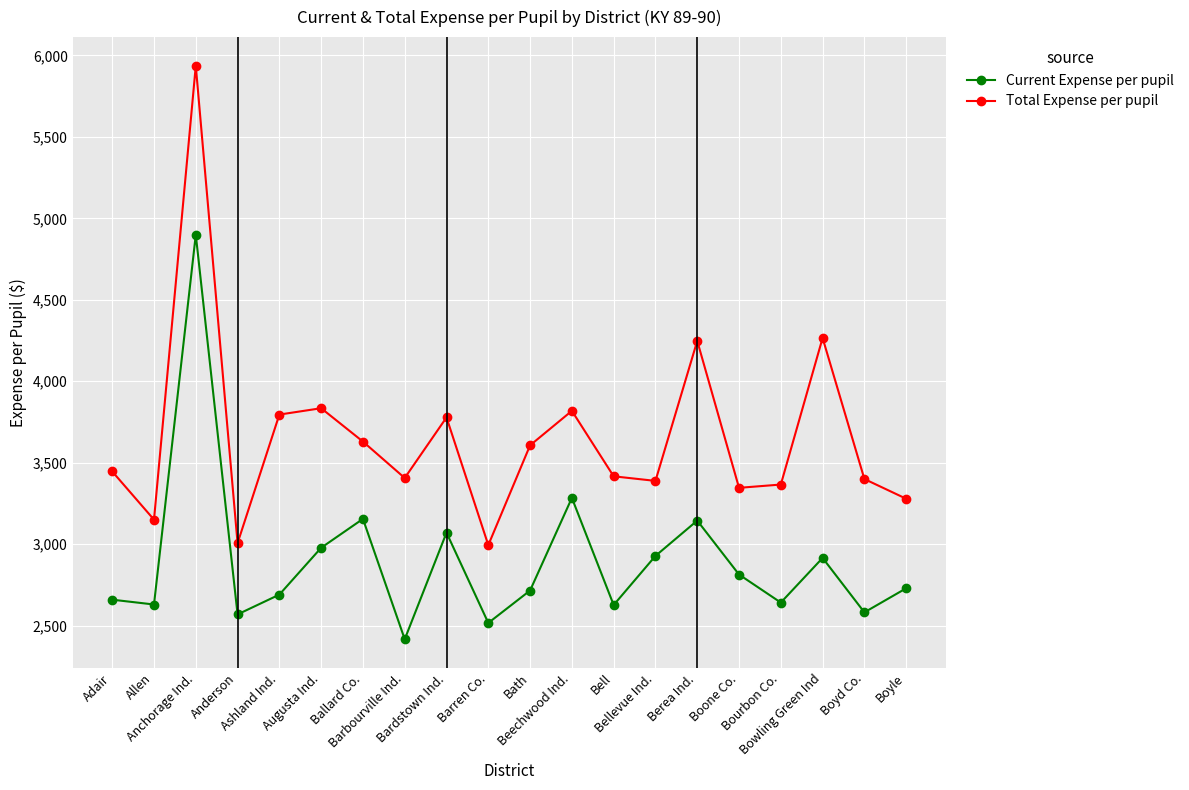

Does the chart have visible grid lines?

Yes